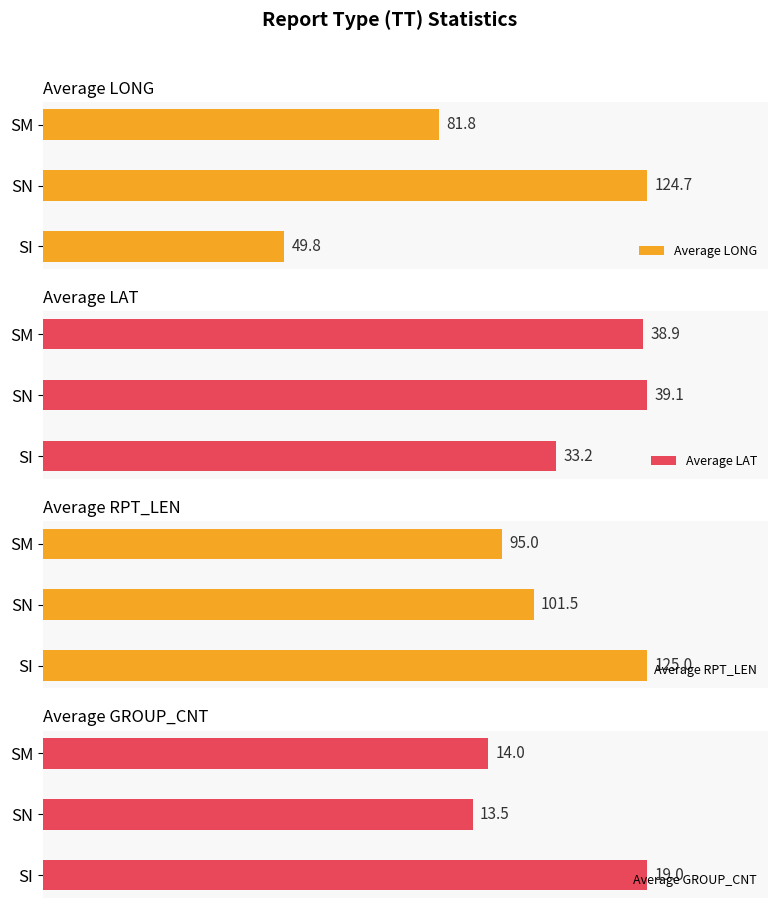

Count the Average RPT_LEN values in the range 95 to 125.

3